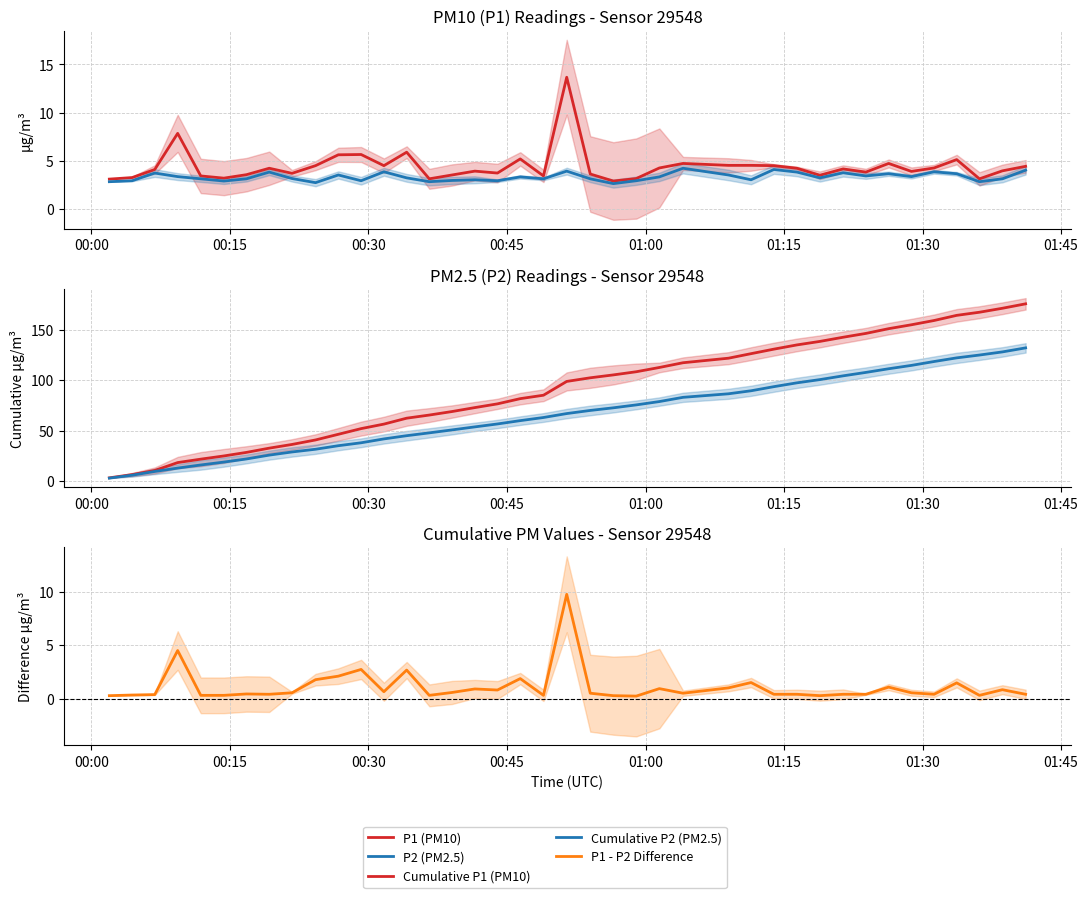

Rank the series by their maximum value, from highest to lowest.

Cumulative P1 (PM10), Cumulative P2 (PM2.5), P1 (PM10), P1 - P2 Difference, P2 (PM2.5)